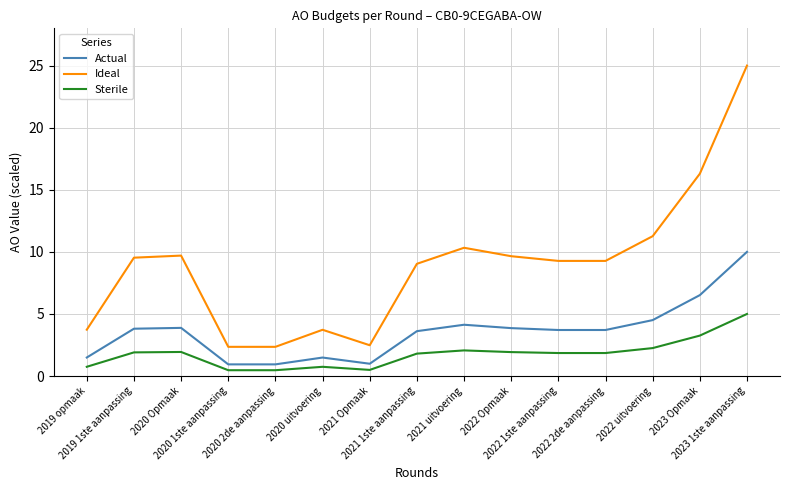

What is the maximum value for Actual?

10.0